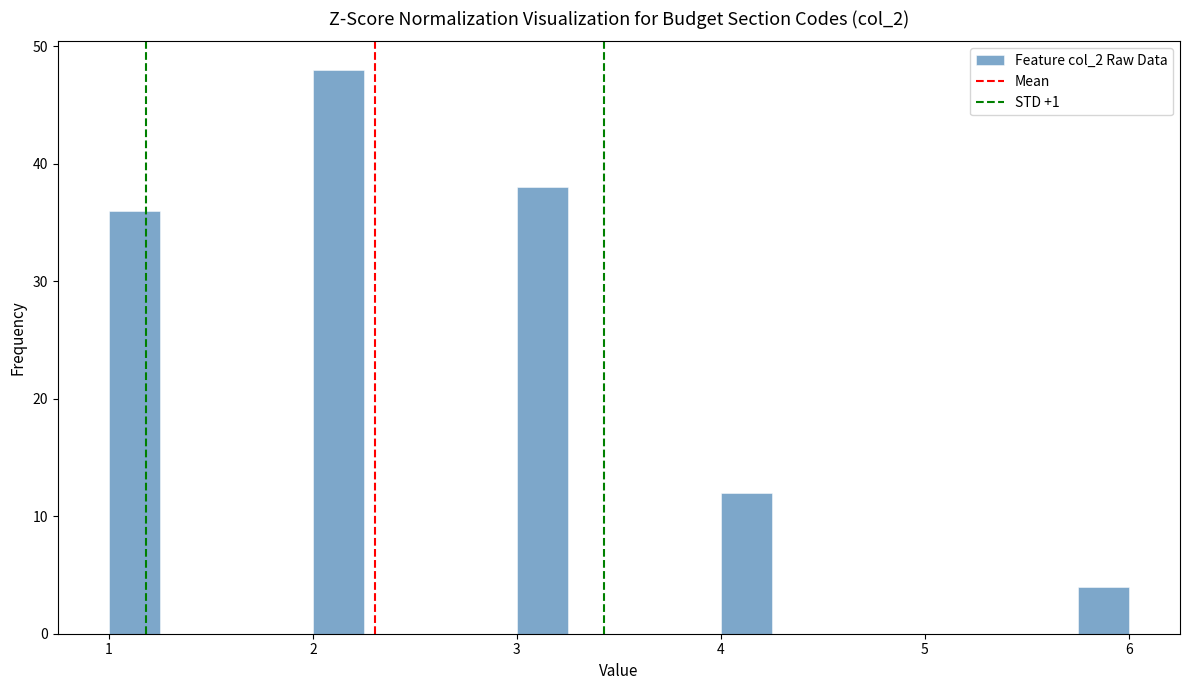

Around what value on the x-axis is the tallest bar? Give the approximate position of its centre, as read against the axis.

2.1